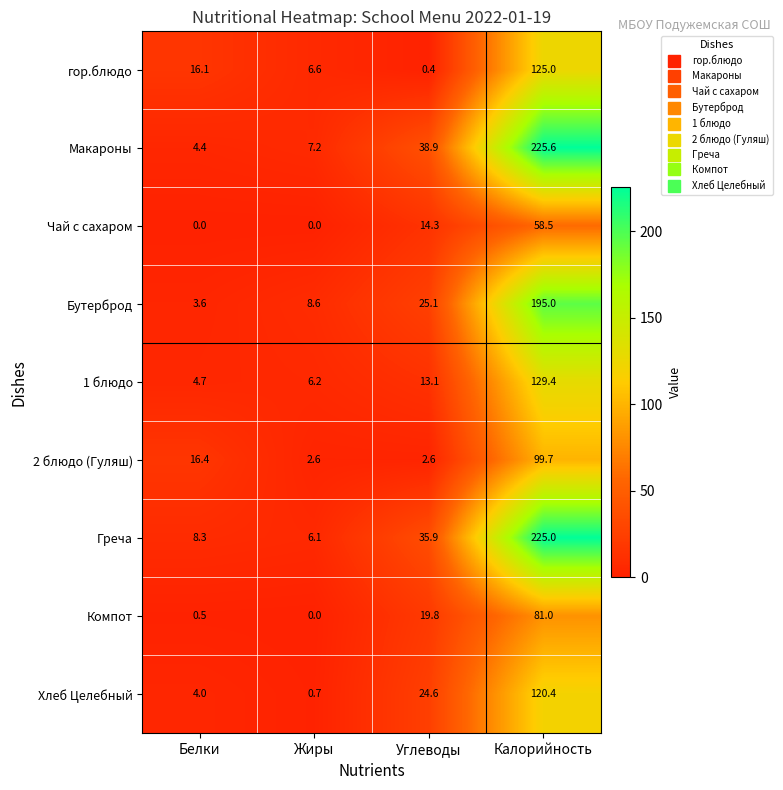

List the series in order of their peak value, lowest first.

Чай с сахаром, Компот, 2 блюдо (Гуляш), Хлеб Целебный, гор.блюдо, 1 блюдо, Бутерброд, Греча, Макароны